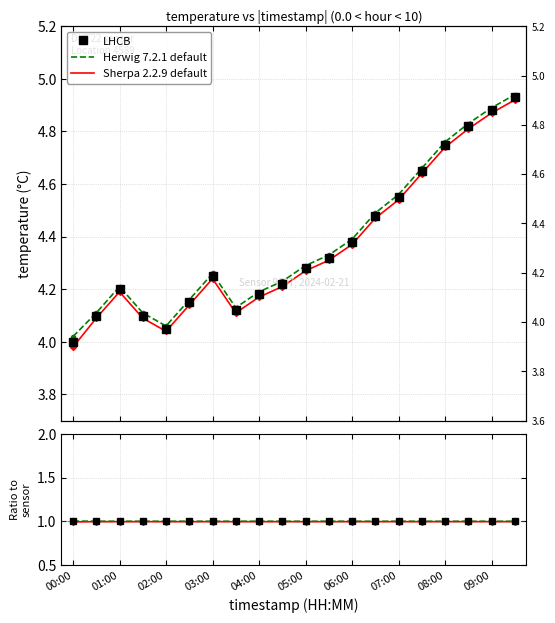

How many interior local peaks does the Sherpa ratio series have?

2